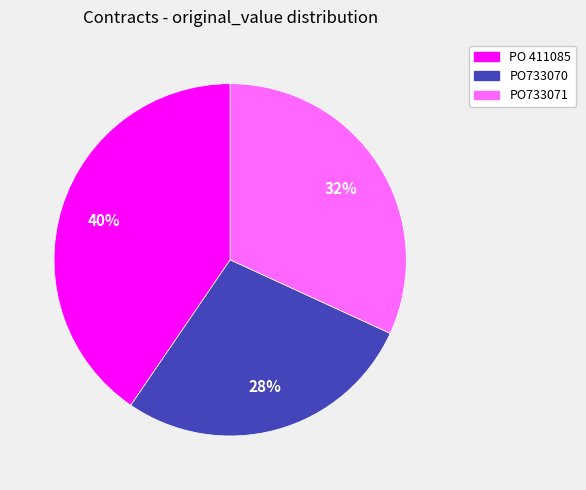

Between PO733071 and PO 411085, which is larger?

PO 411085